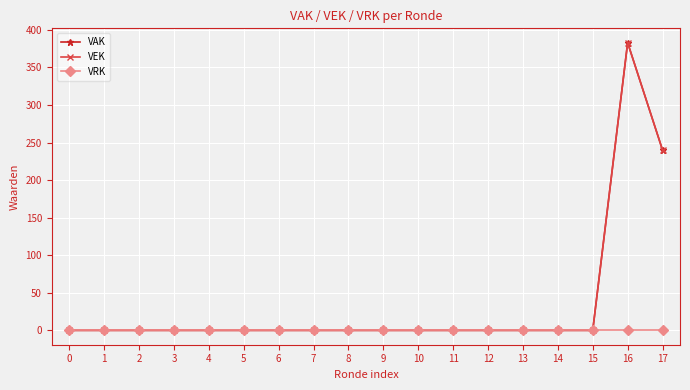

At how many categories does at least one series exceed 327?

1